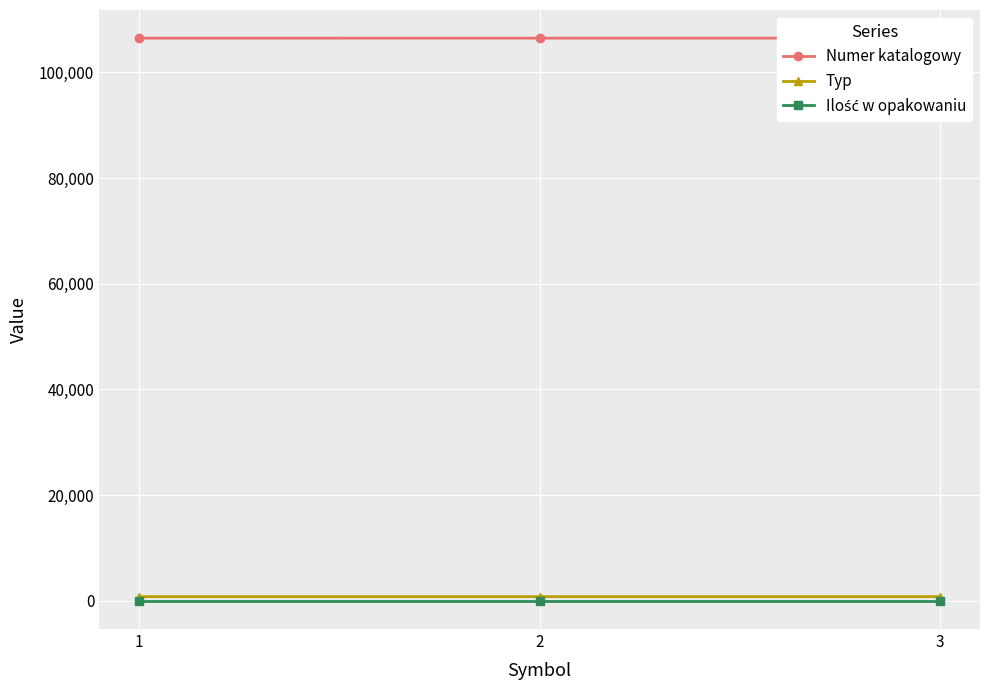

Is the value of Typ at 1 greater than the value of Ilość w opakowaniu at 2?

Yes